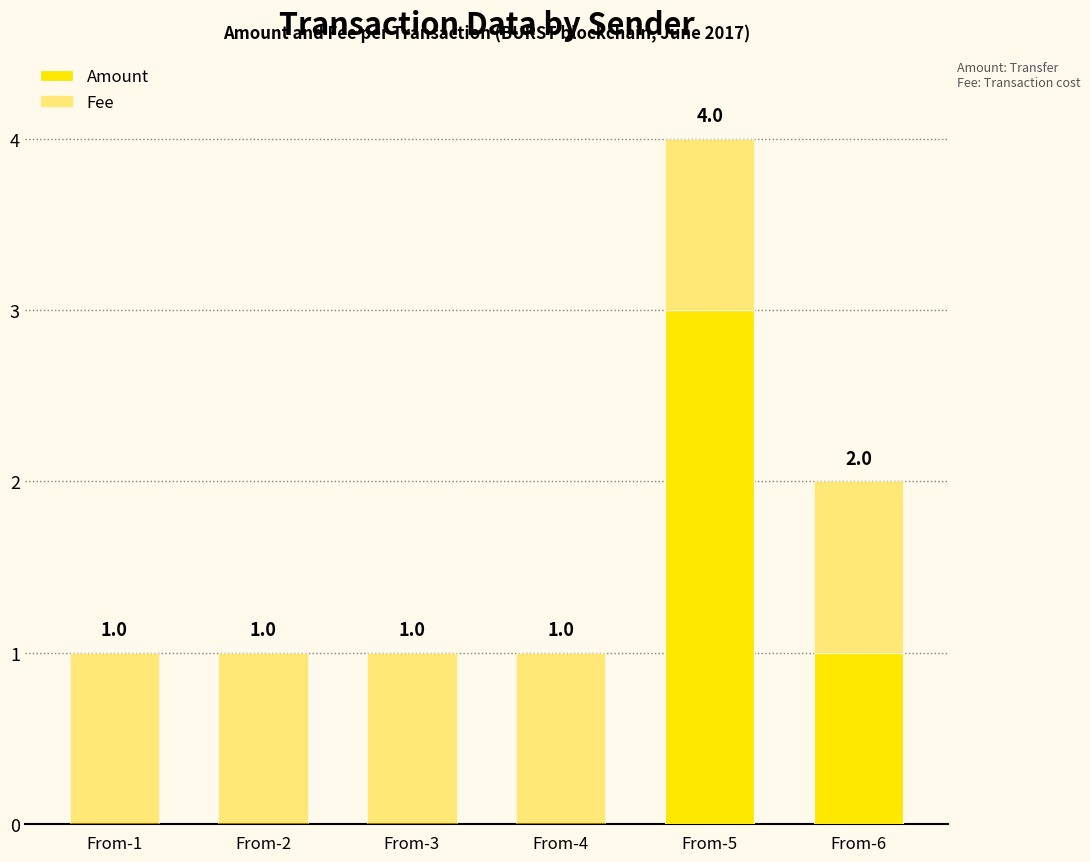

Are the bars horizontal?

No